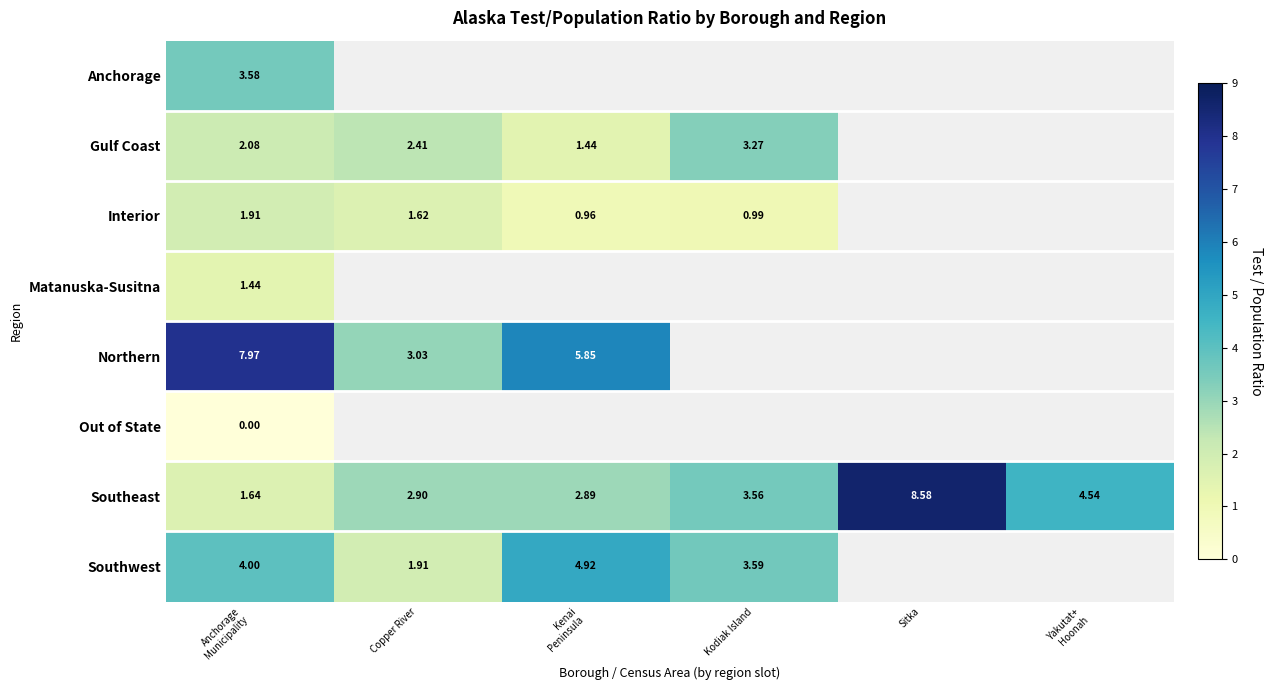

At which category does the chart reach its peak across all series?

Sitka